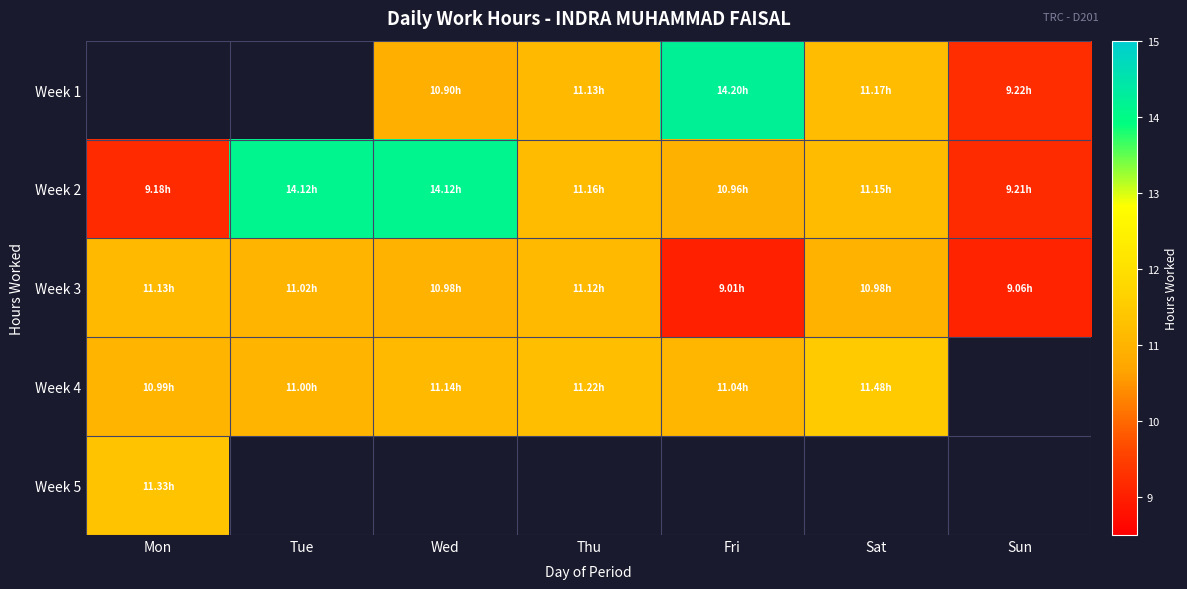

Where does the Week 2 series first go above 11?

Tue